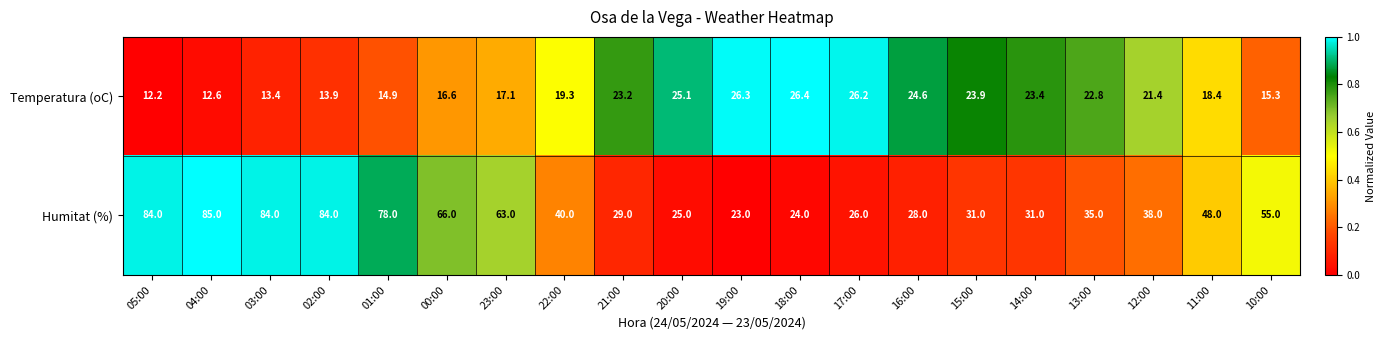

What is the sum of all Temperatura (oC) values?

397.0